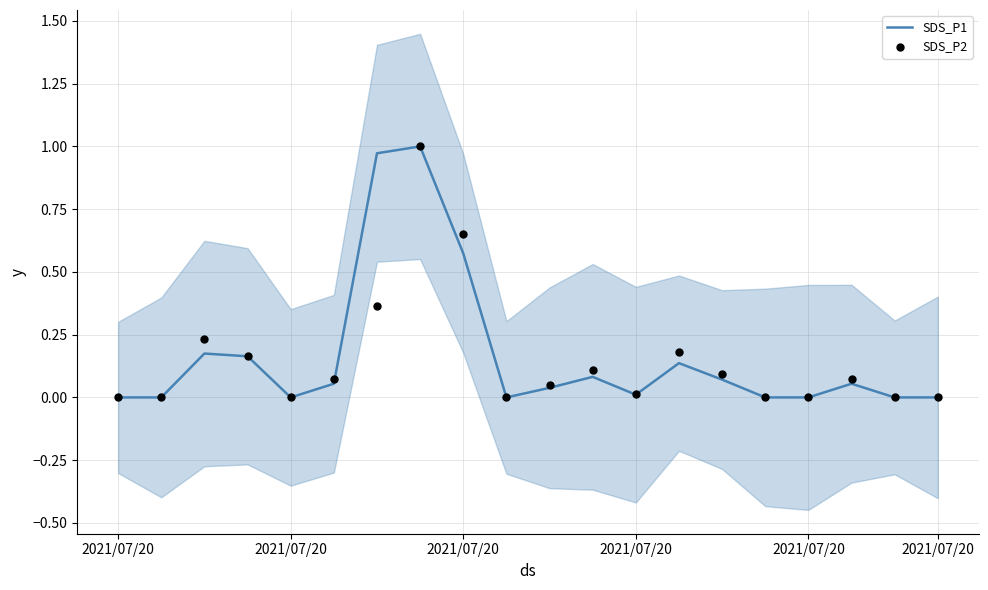

Is the value of SDS_P1 at 6 greater than the value of SDS_P2 at 8?

Yes